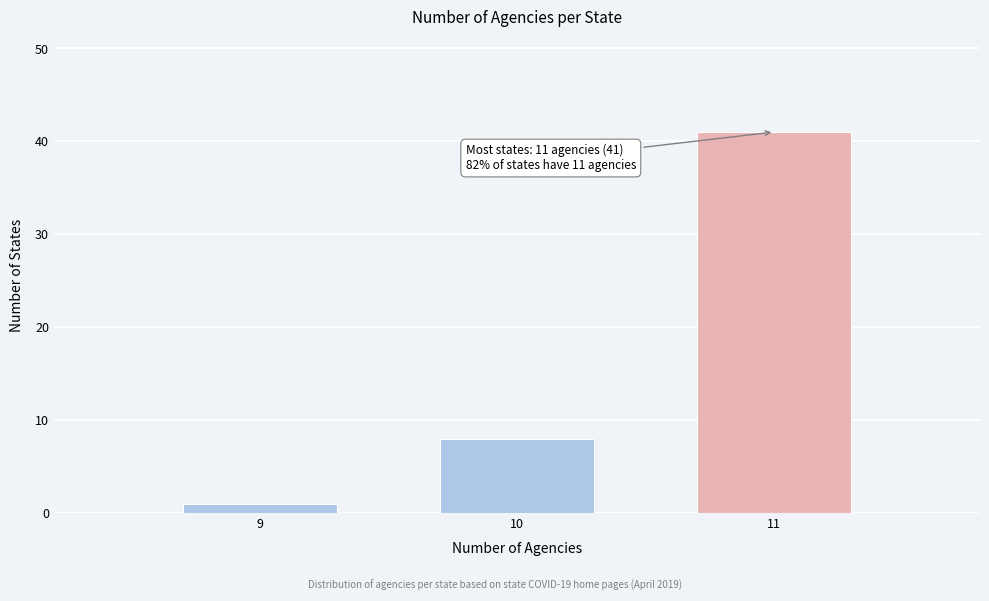

Reading left to right, list all the values displayed in this chart.

1	8	41